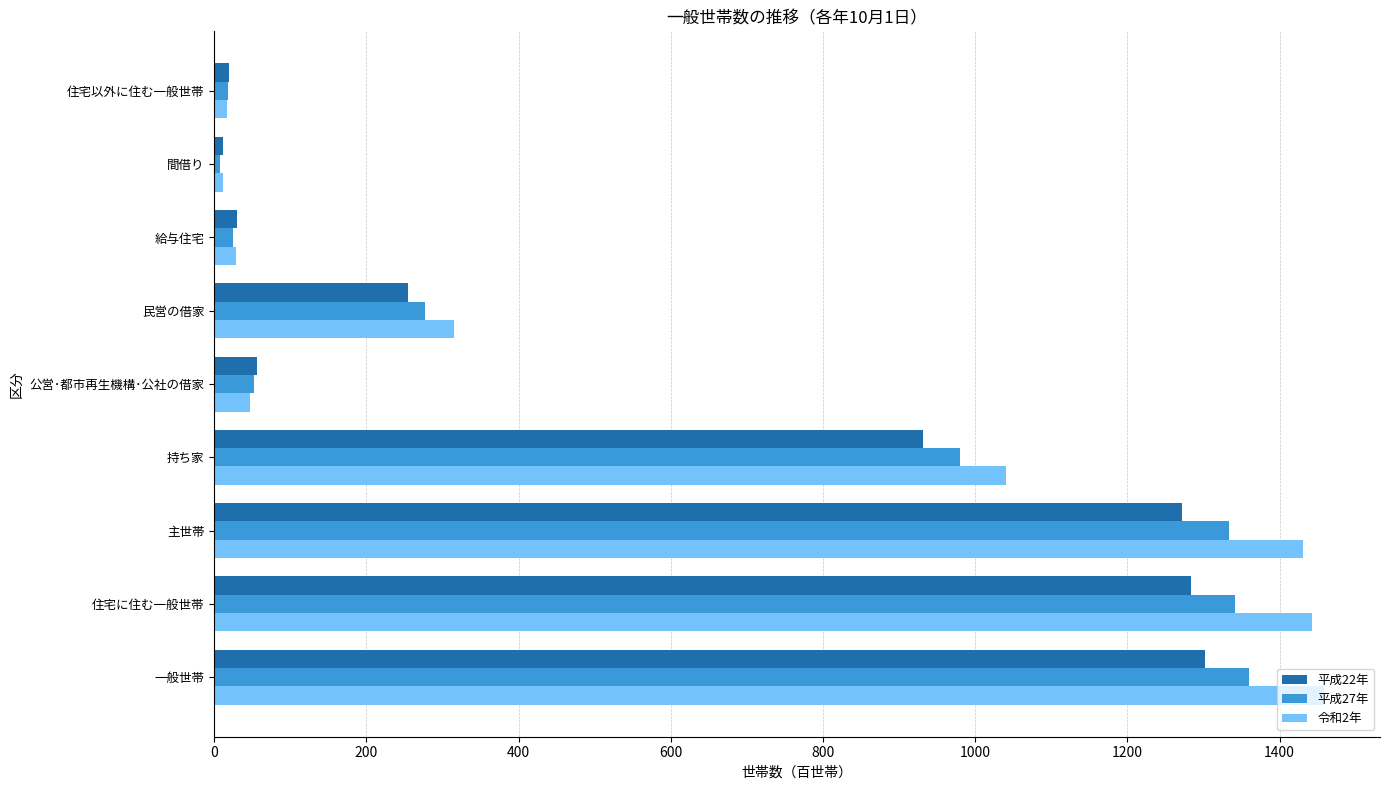

Is it true that 令和2年 equals 1458.9 at 一般世帯?

True